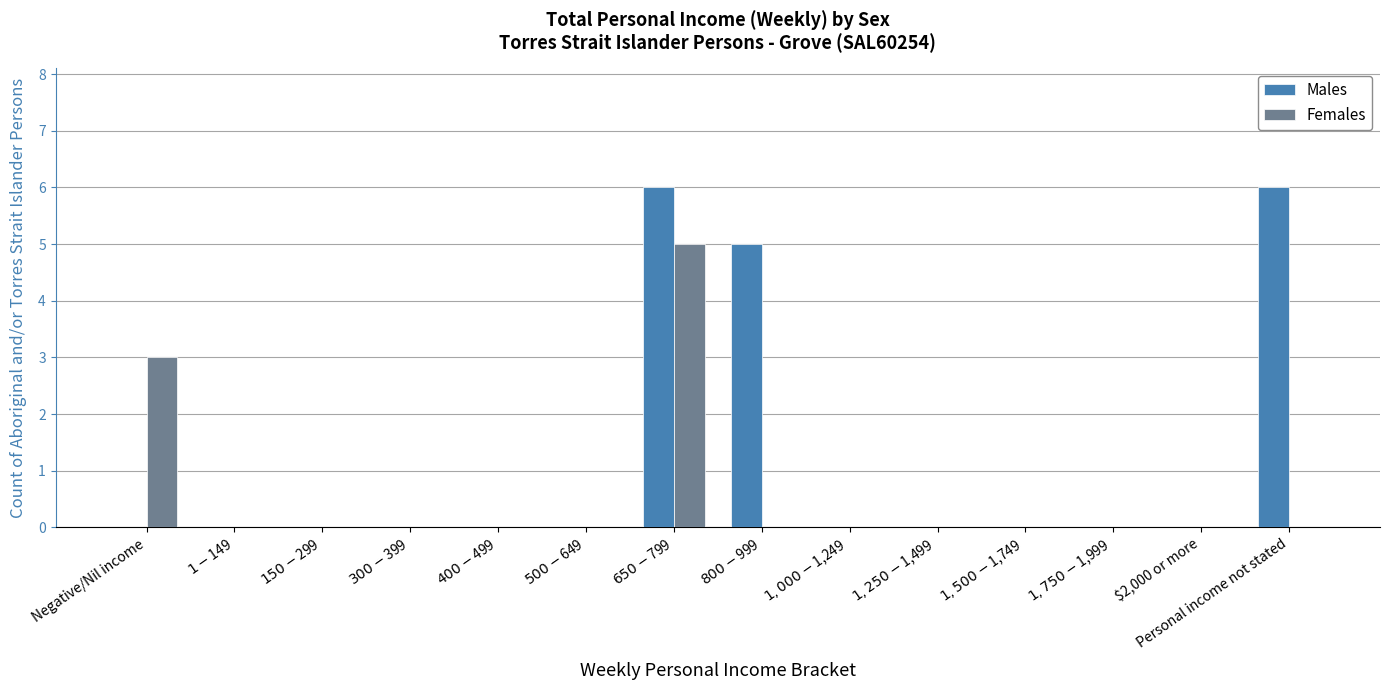

What value does the Males series have at Personal income not stated?

6